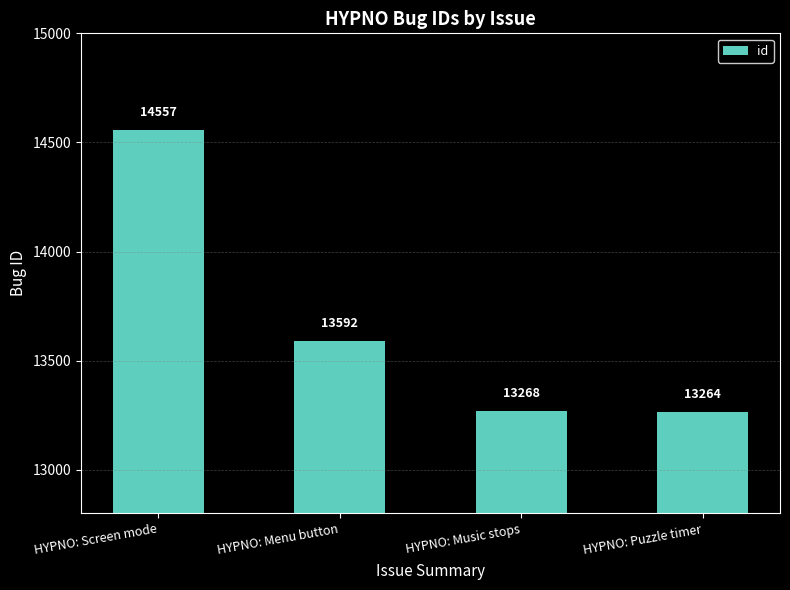

Reading left to right, list all the values displayed in this chart.

14557	13592	13268	13264